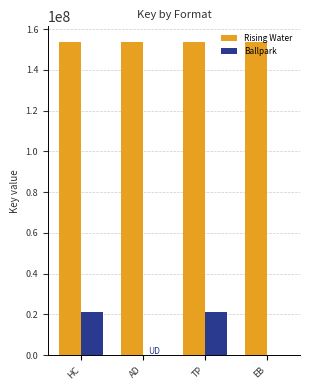

Which series has the largest range (max minus min)?

Ballpark